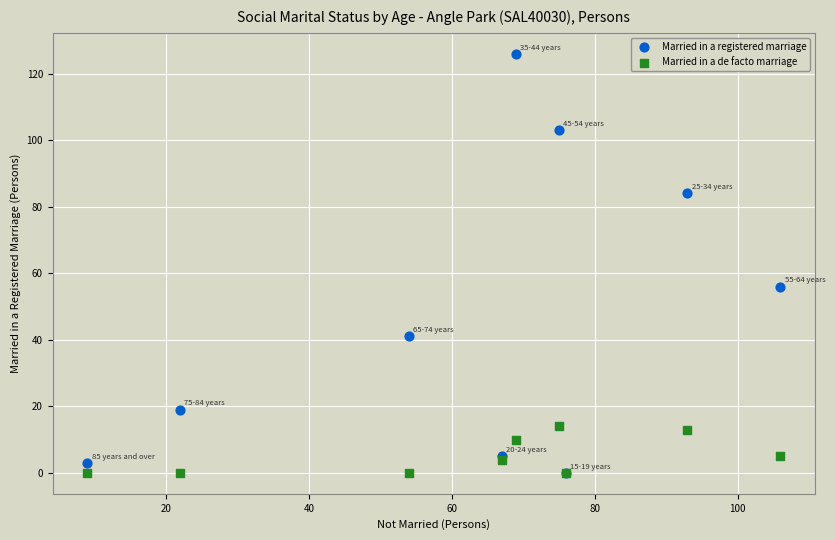

In the Married in a registered marriage series, what Y value is closest to 63?

56